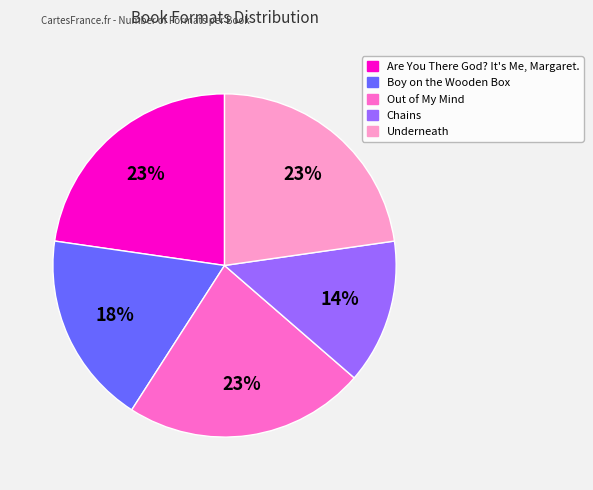

What is the ratio of the value at Boy on the Wooden Box to the value at Are You There God? It's Me, Margaret.?

0.8